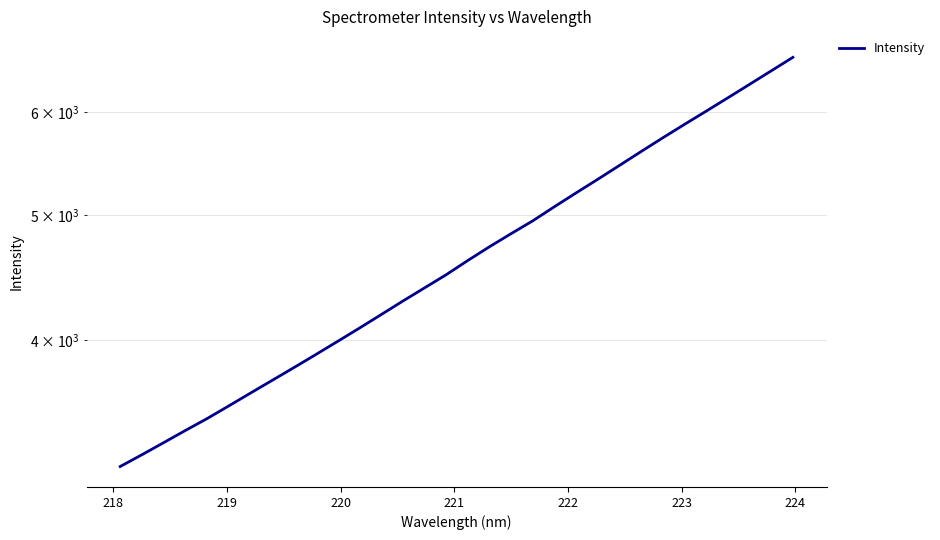

What is the smallest value displayed?

3195.3